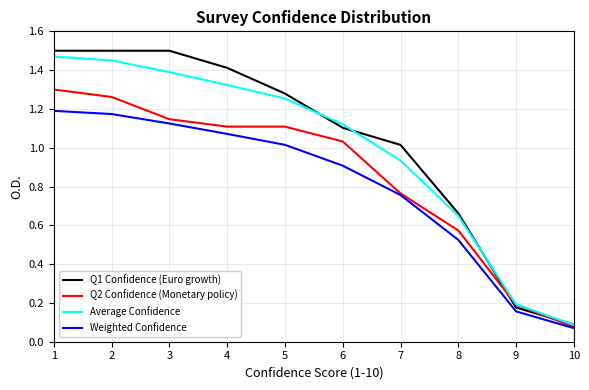

Which label corresponds to the smallest value in the chart?

10